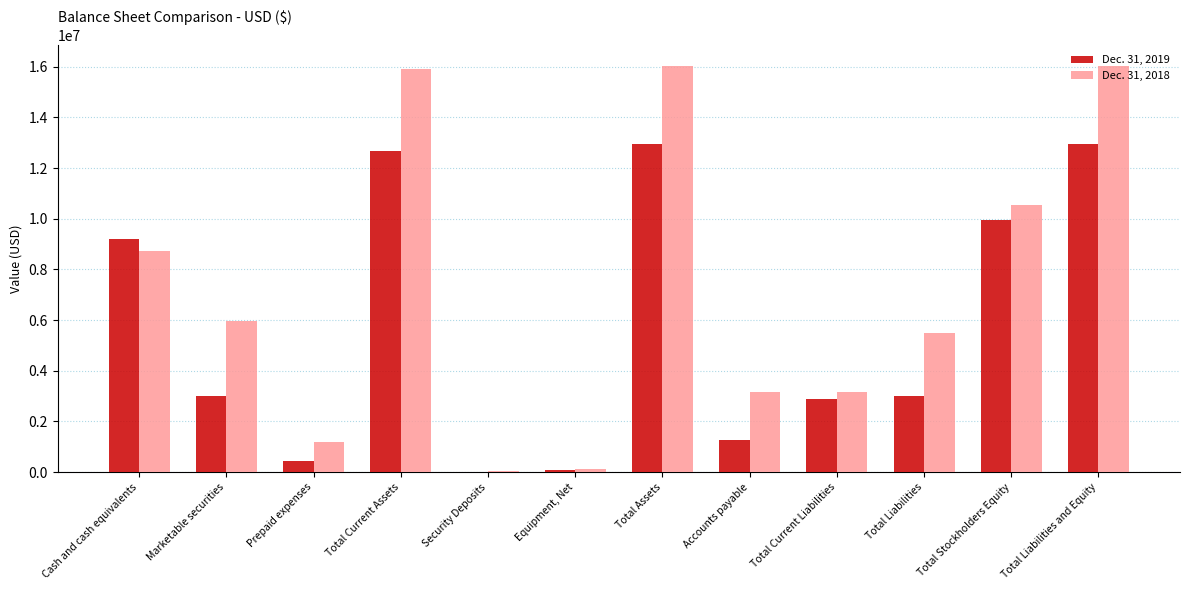

What is the total value across all series at Marketable securities?

8978740